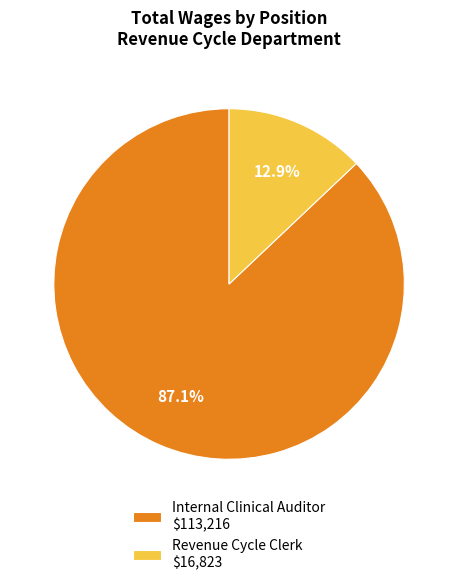

Which has a higher value, Revenue Cycle Clerk or Internal Clinical Auditor?

Internal Clinical Auditor